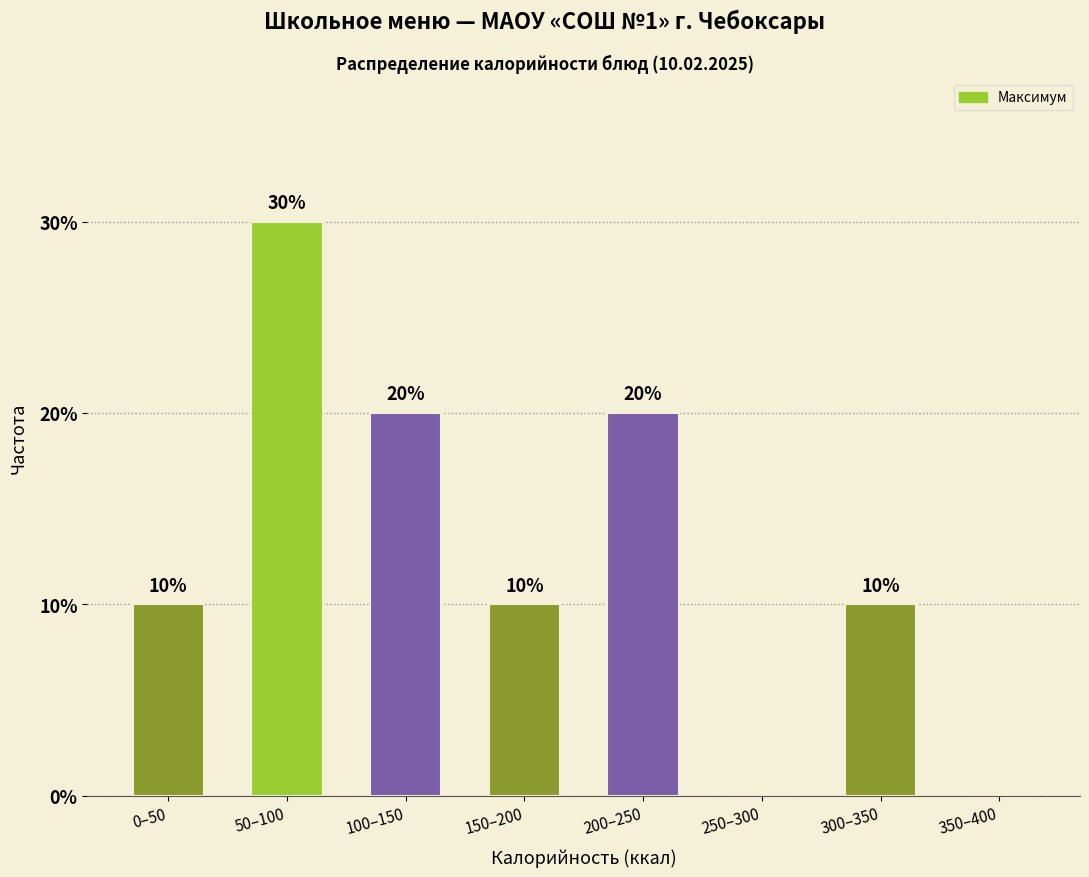

Reading left to right, list all the values displayed in this chart.

0–50=10	50–100=30	100–150=20	150–200=10	200–250=20	250–300=0	300–350=10	350–400=0